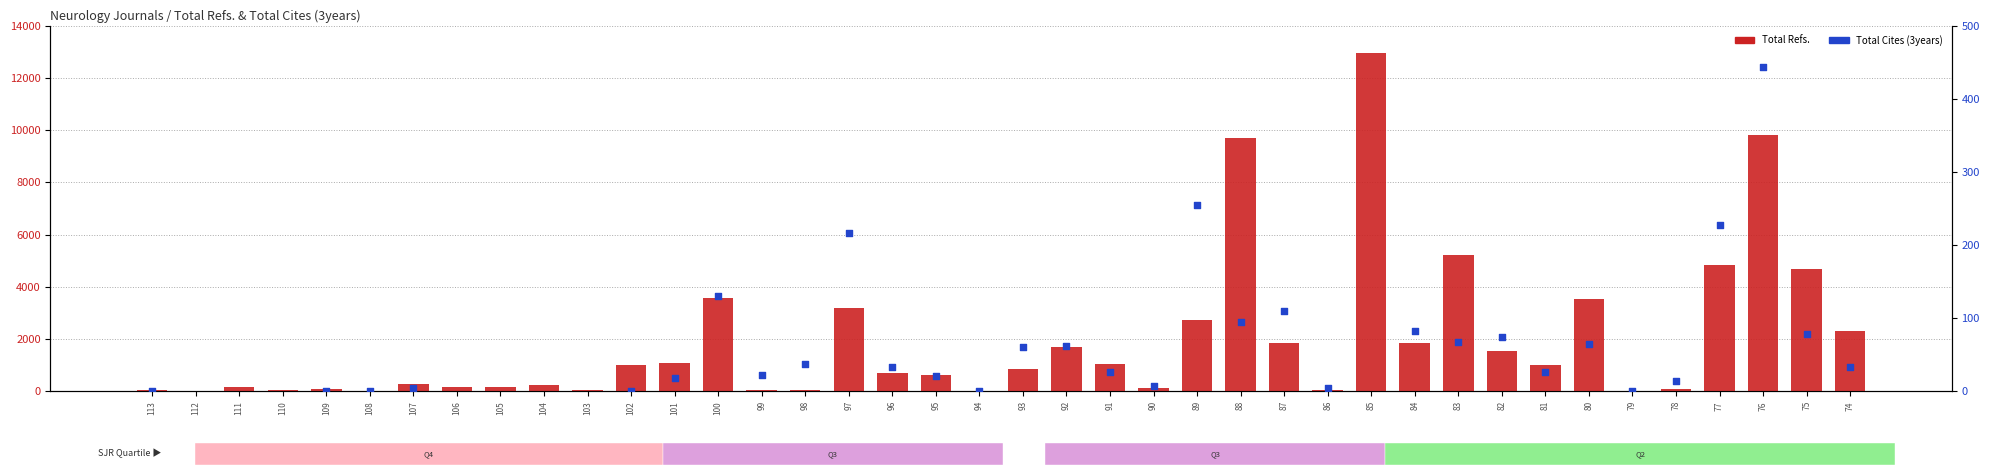

At which category is the sum across all series the highest?

85